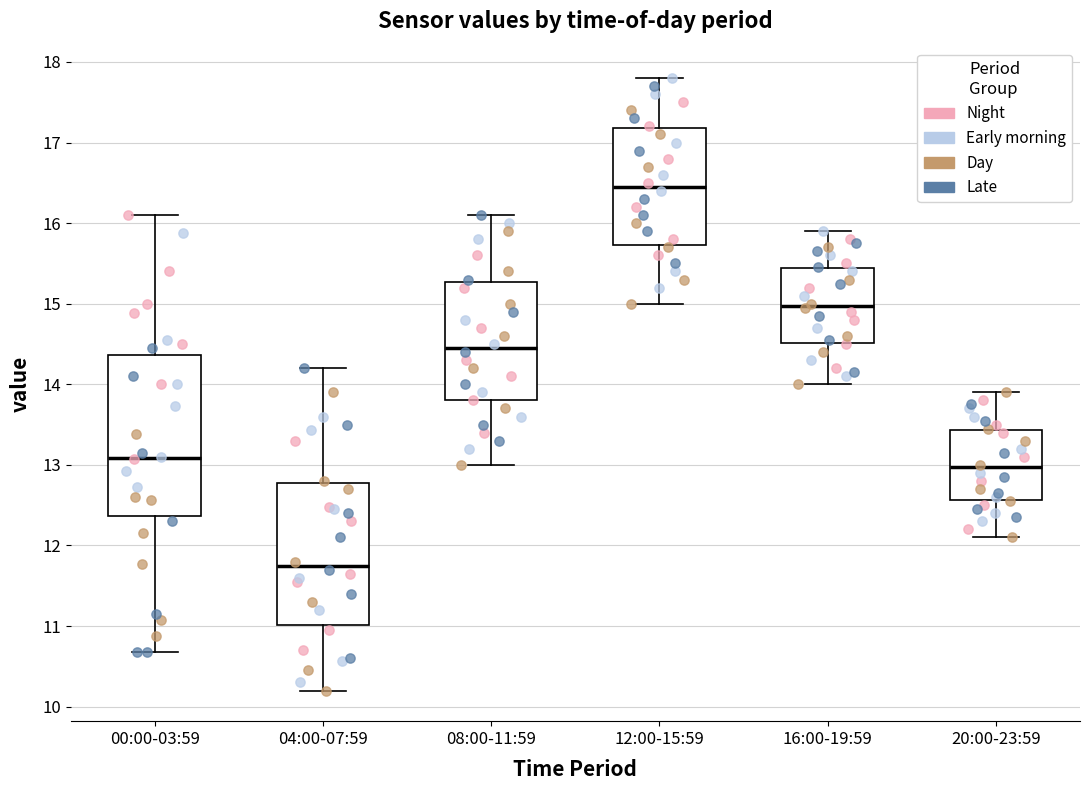

Which box has the lowest median line?

04:00-07:59